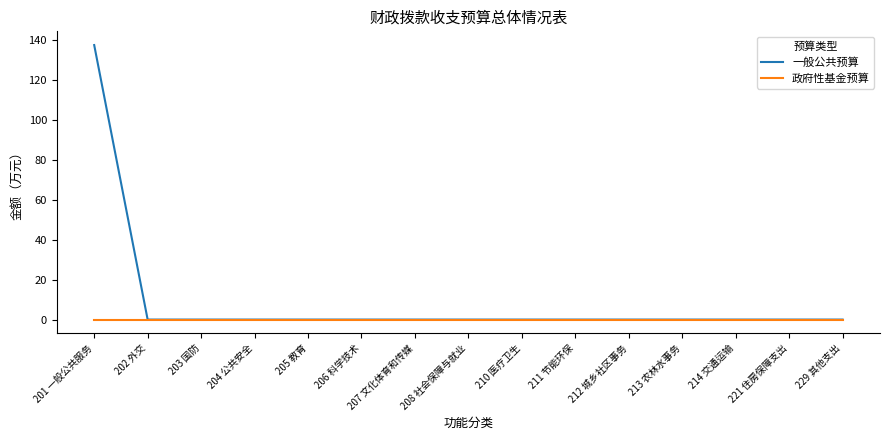

The value of 一般公共预算 at 213 农林水事务 is 85.8. True or false?

False